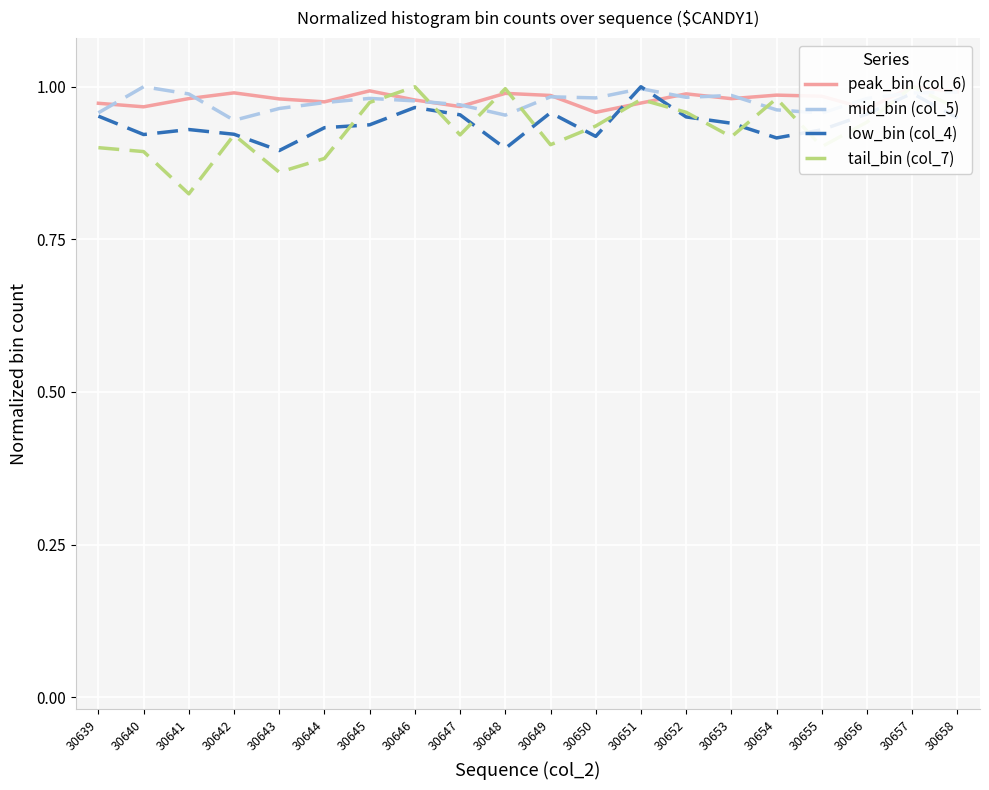

Where do peak_bin (col_6) and mid_bin (col_5) first cross each other?

30639 and 30640